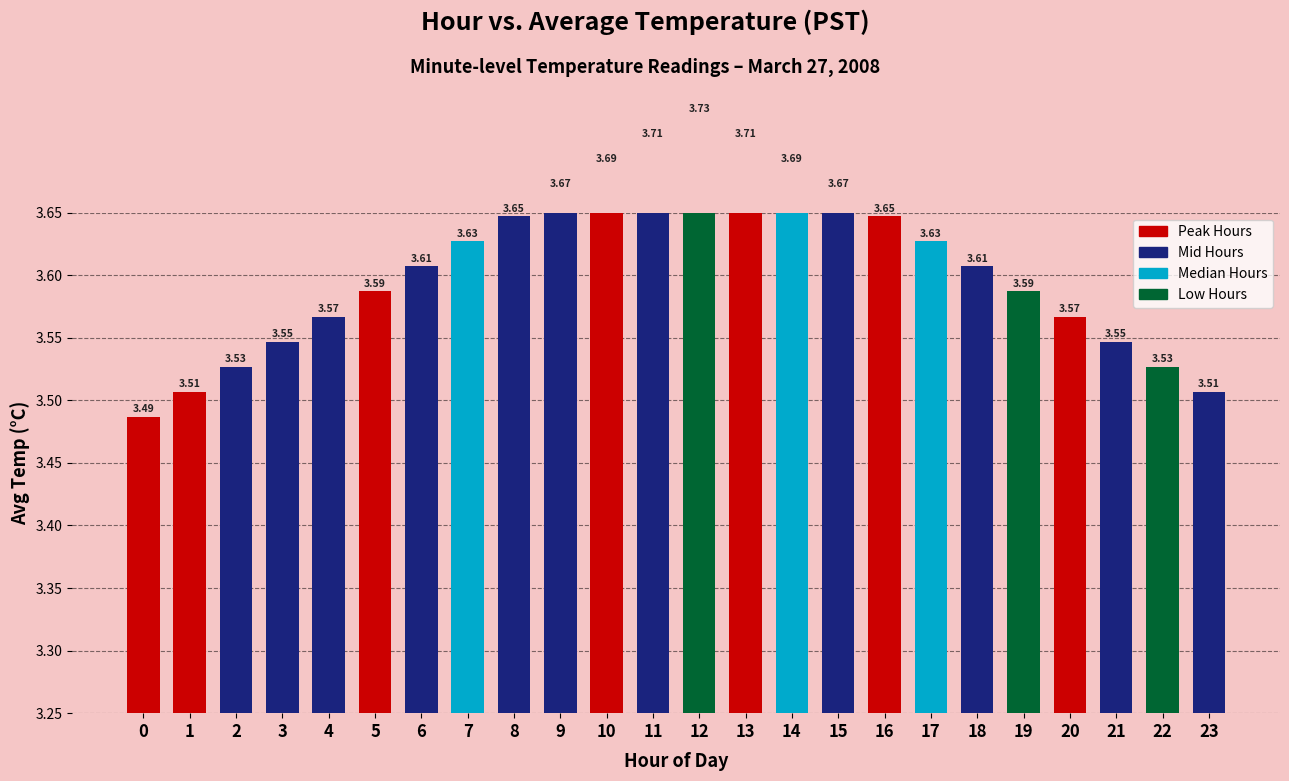

True or false: the data shows 3.7 at 11.

True